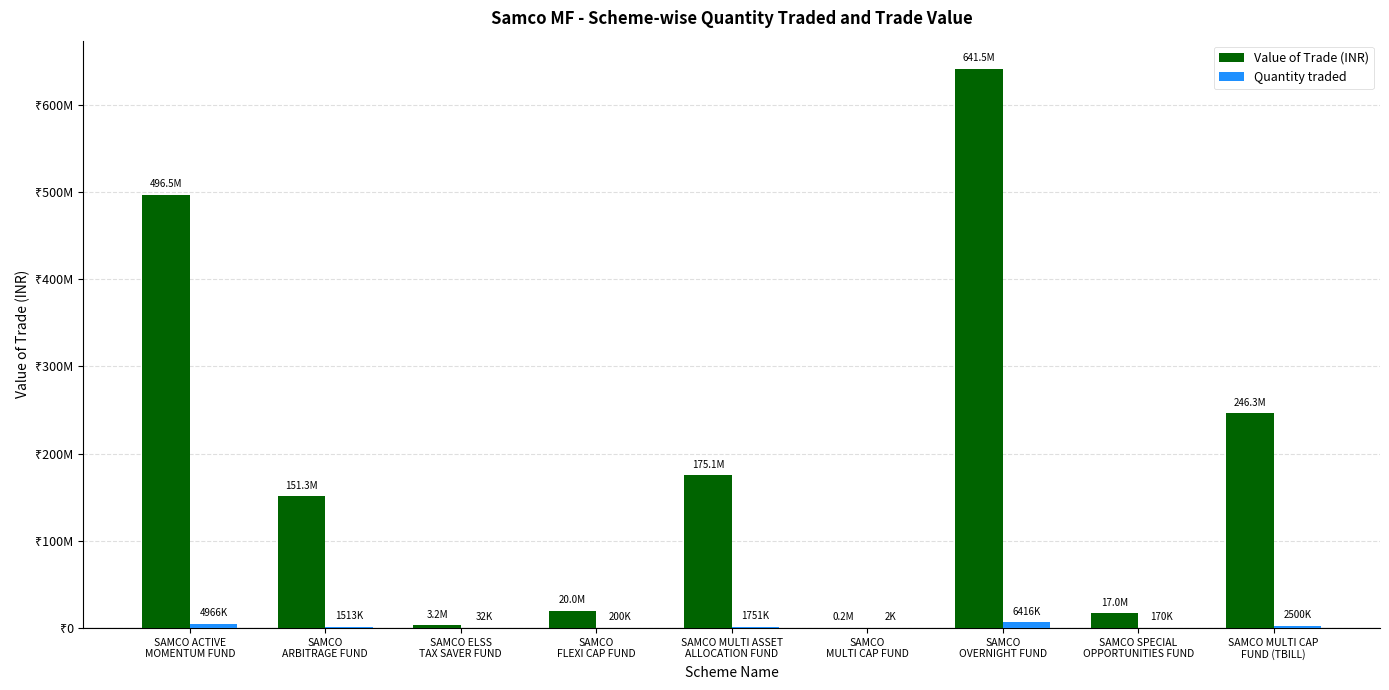

Are the bars grouped side by side (vs. stacked)?

Yes